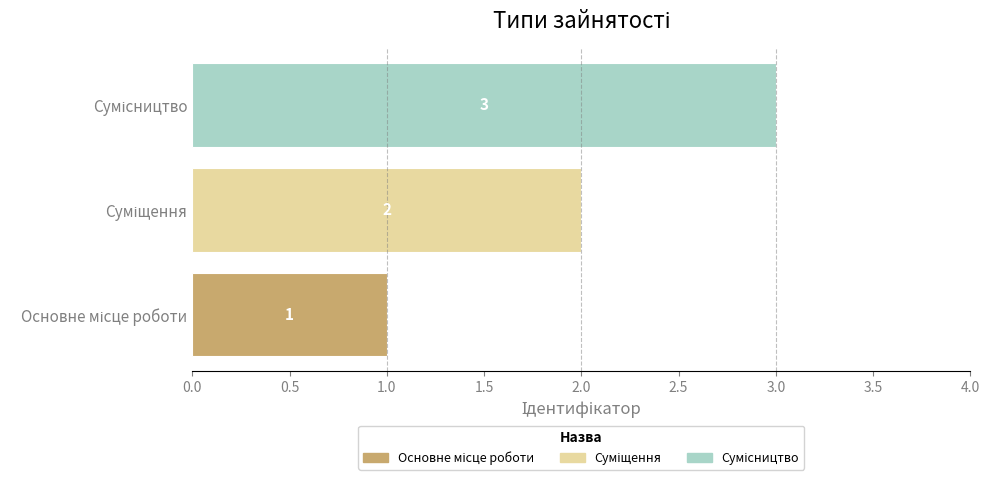

Count the values in the range 1 to 3.

3